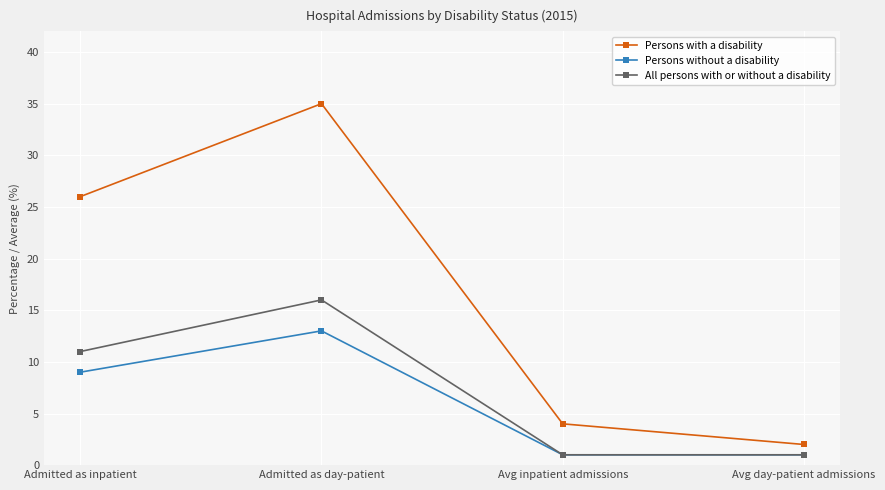

At which label is Persons without a disability closest to 7?

Admitted as inpatient